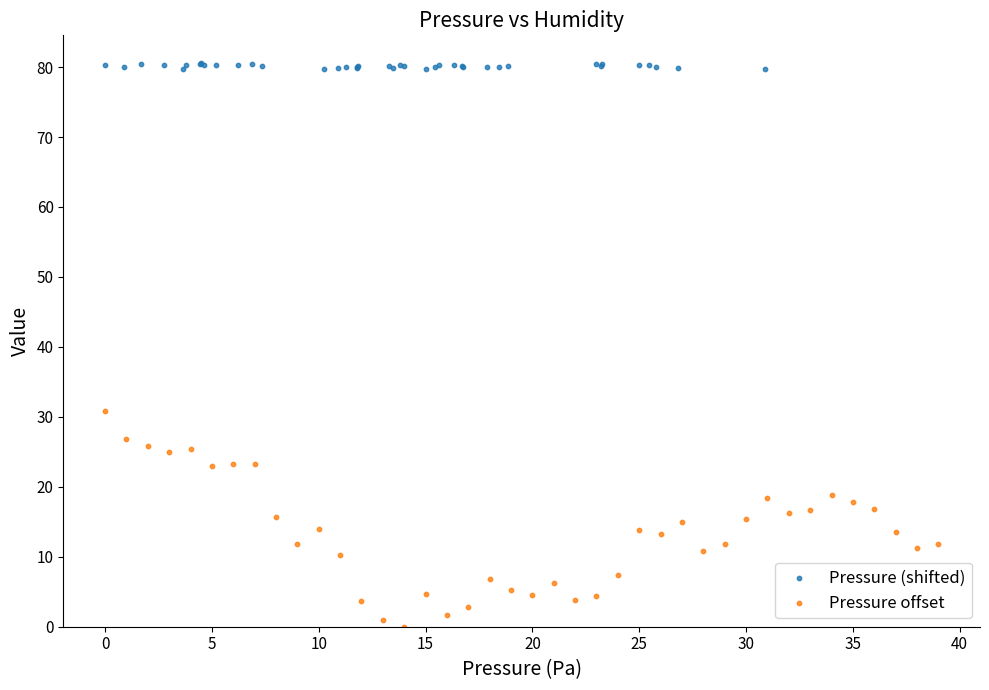

Which series reaches the minimum Y coordinate?

Pressure offset